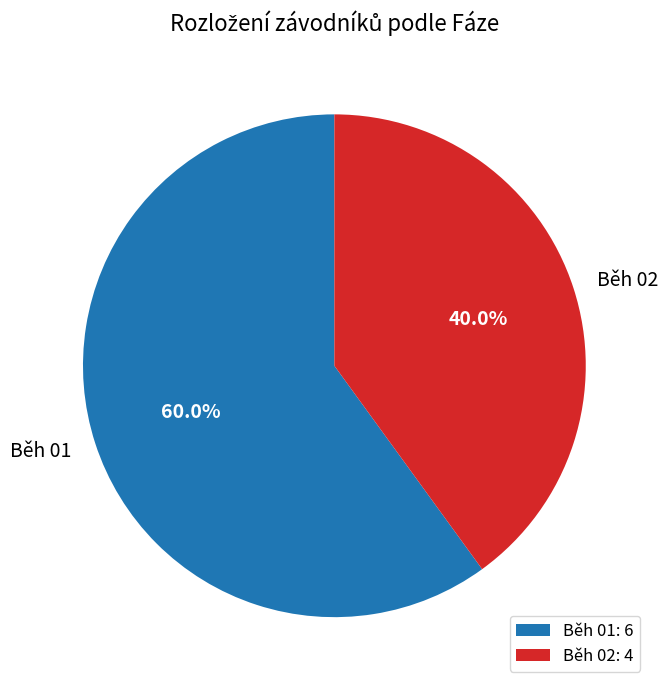

To the nearest percent, what portion does Běh 02 represent?

40%